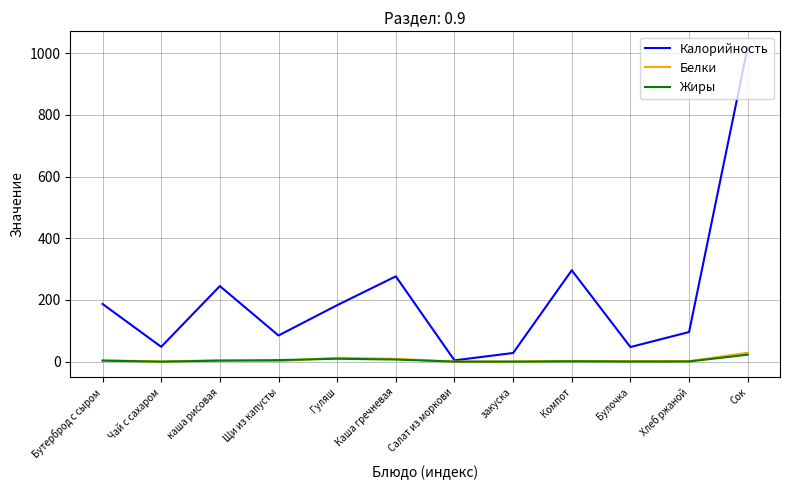

What is the spread (max minus min) of values at Салат из моркови?

4.0